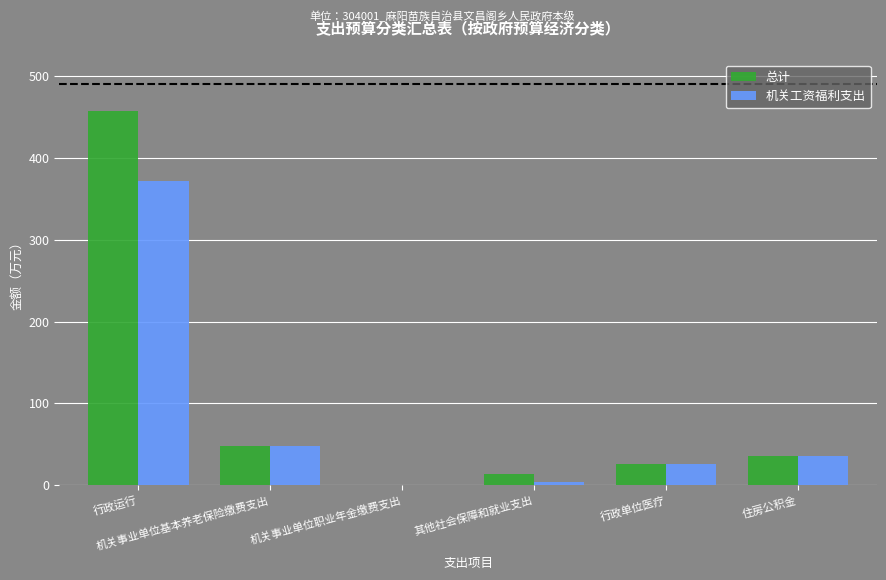

What is the sum of all 总计 values?

581.8